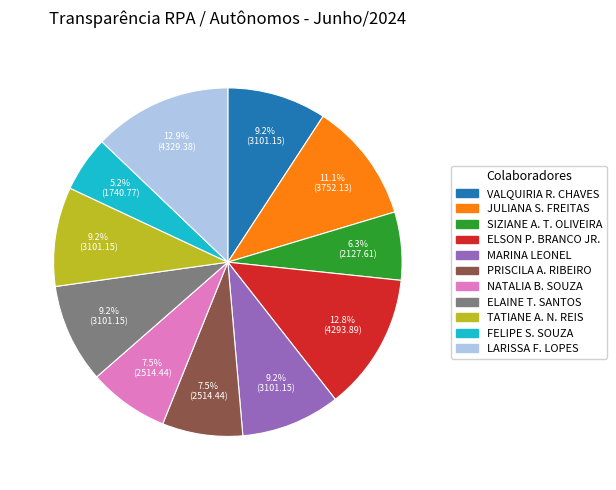

To the nearest percent, what is the average slice percentage?

9%